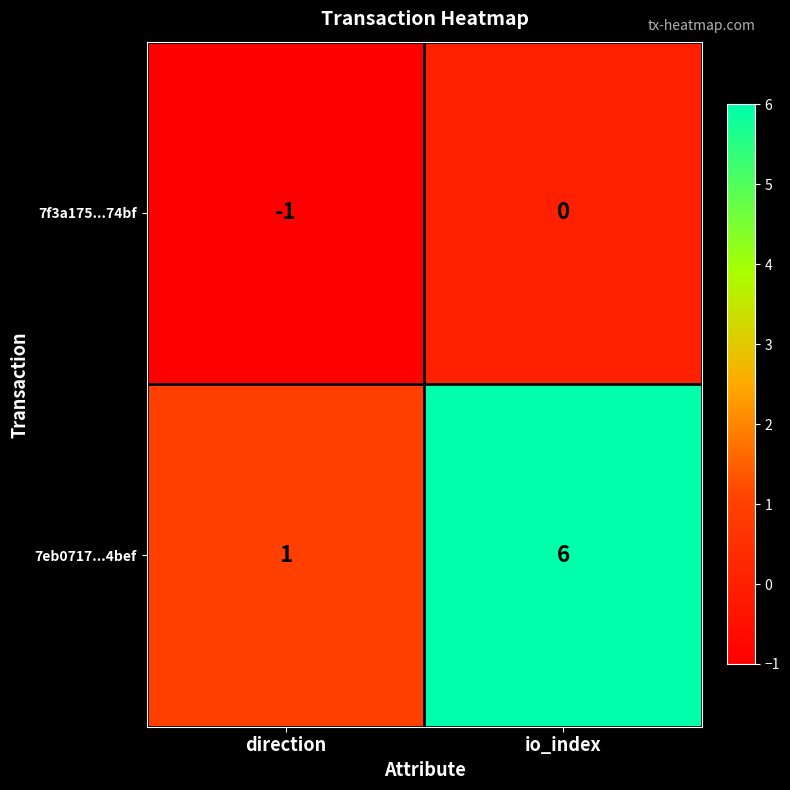

Which series has the largest total across all categories?

7eb0717...4bef